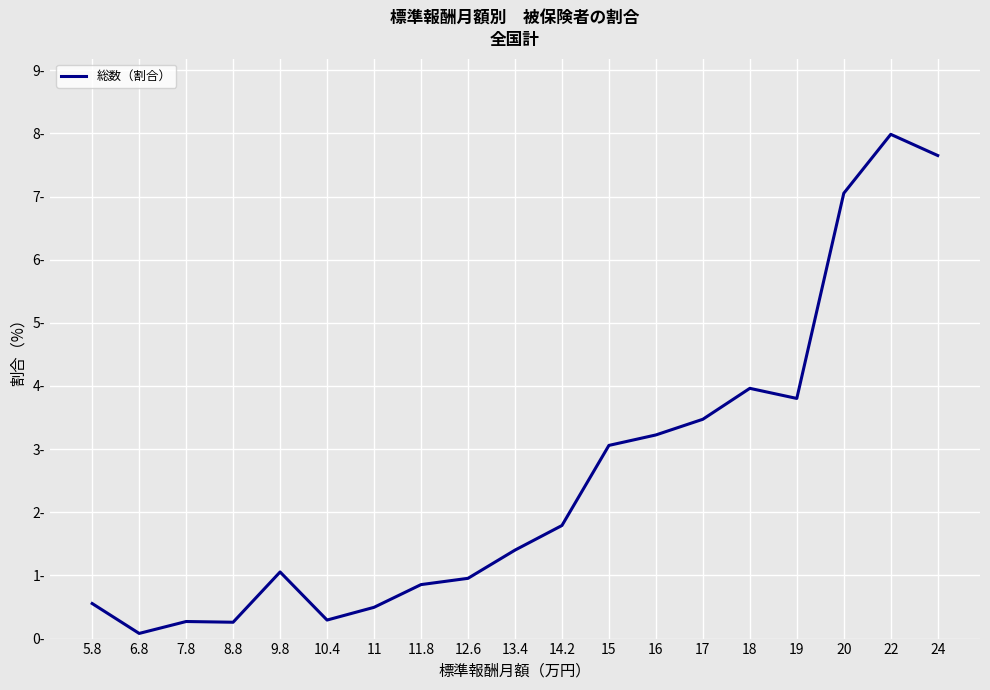

What is the greatest value displayed?

8.0